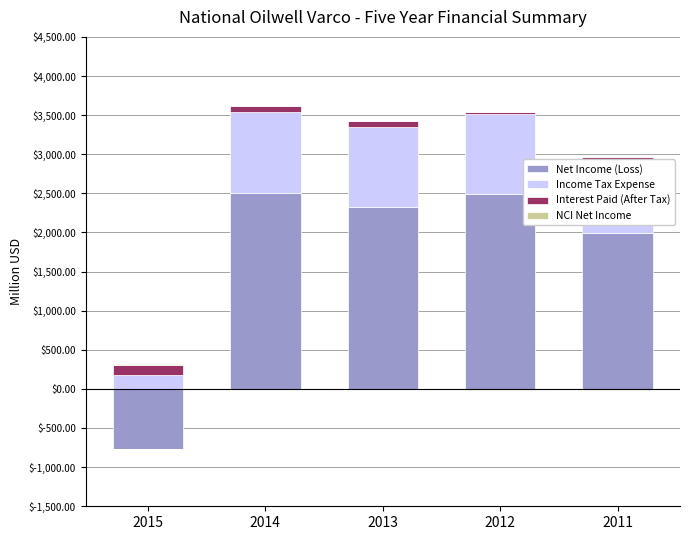

What is the average value of the Income Tax Expense series?

839